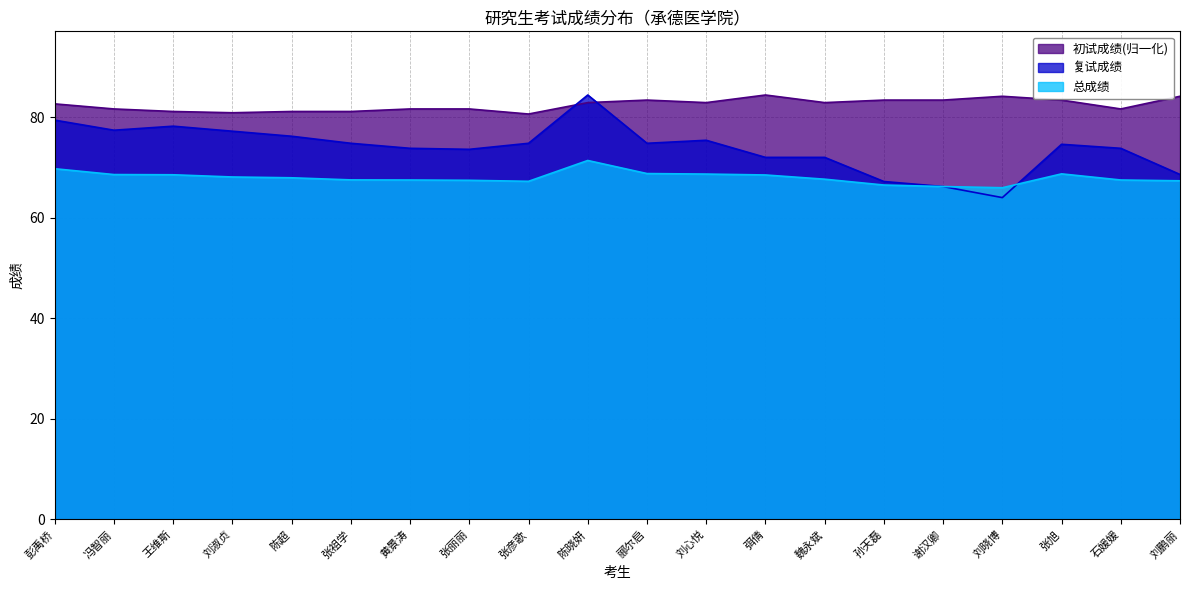

The 初试成绩 series shows 81.1 at 张祖学. True or false?

True